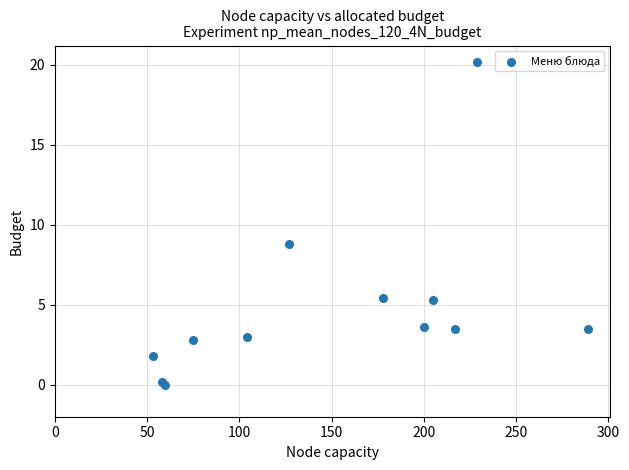

What Y value in the scatter plot is closest to 10?

8.8